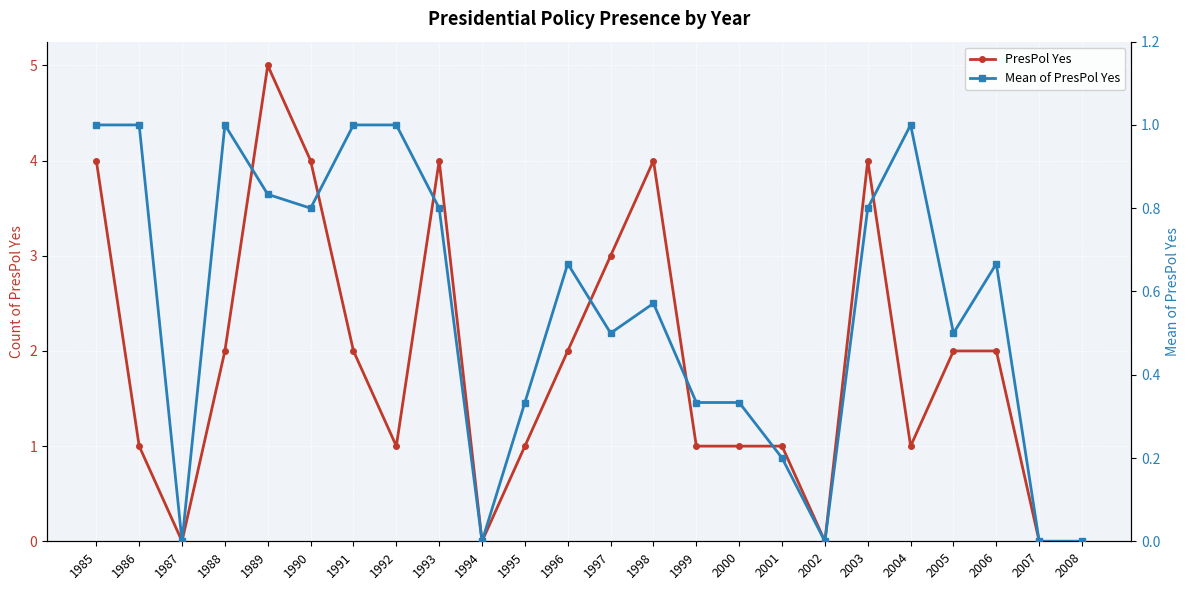

What is the difference between the maximum and minimum values in the Mean of PresPol Yes series?

1.0